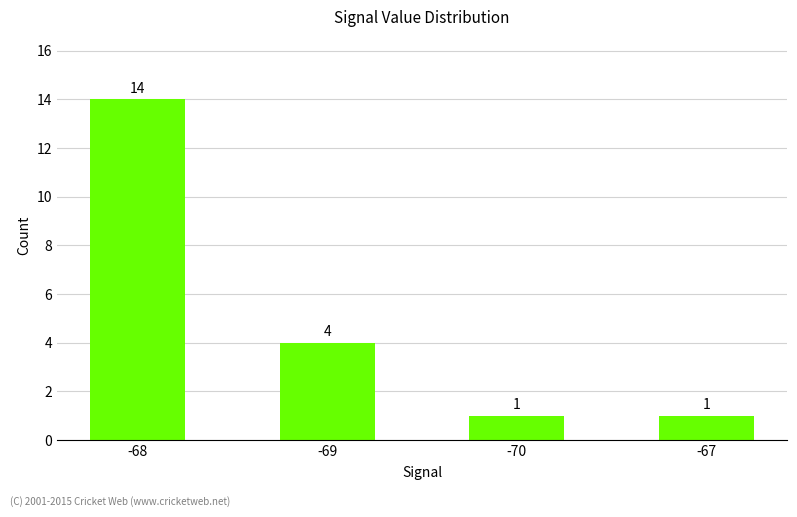

How many bars are there in total?

4